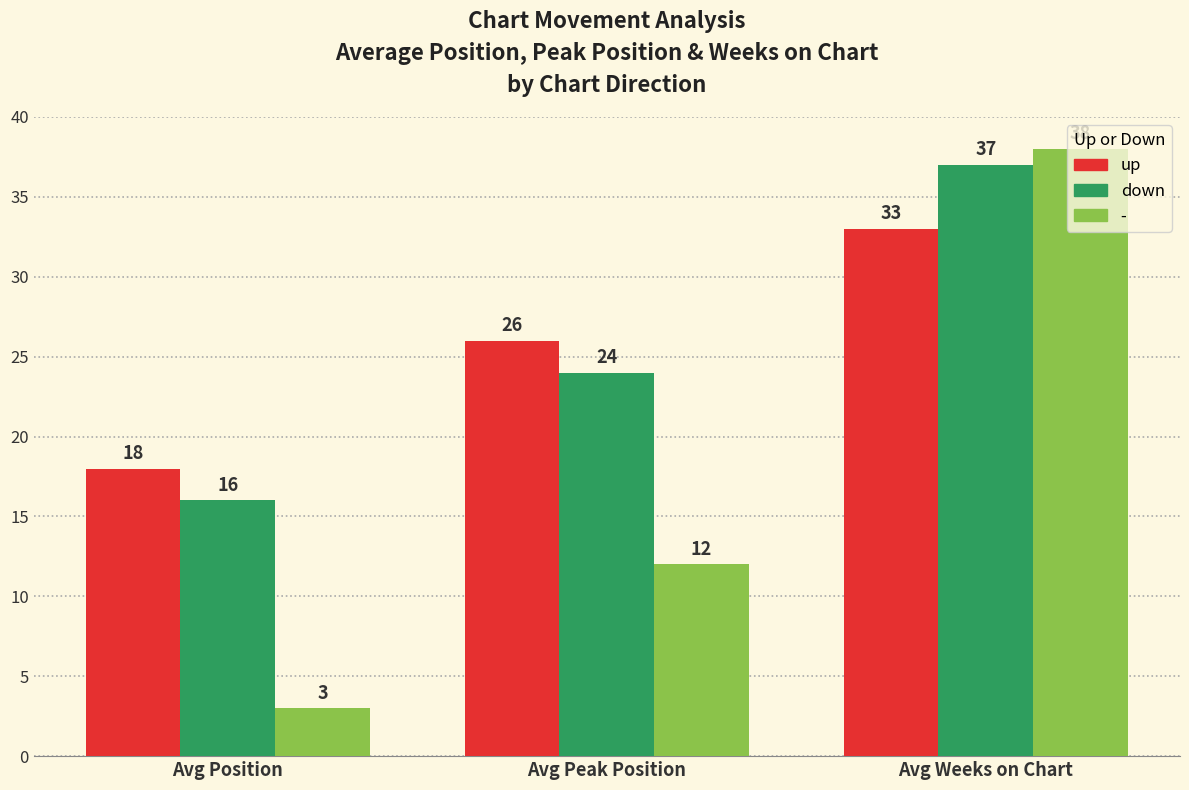

What position from the left is Avg Peak Position?

2